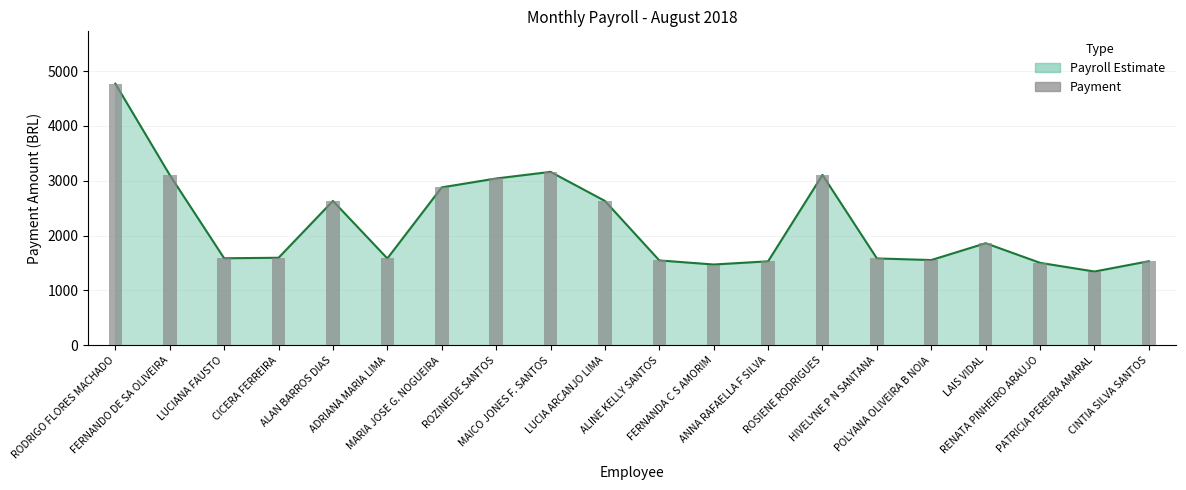

What is the greatest value displayed?

4769.1